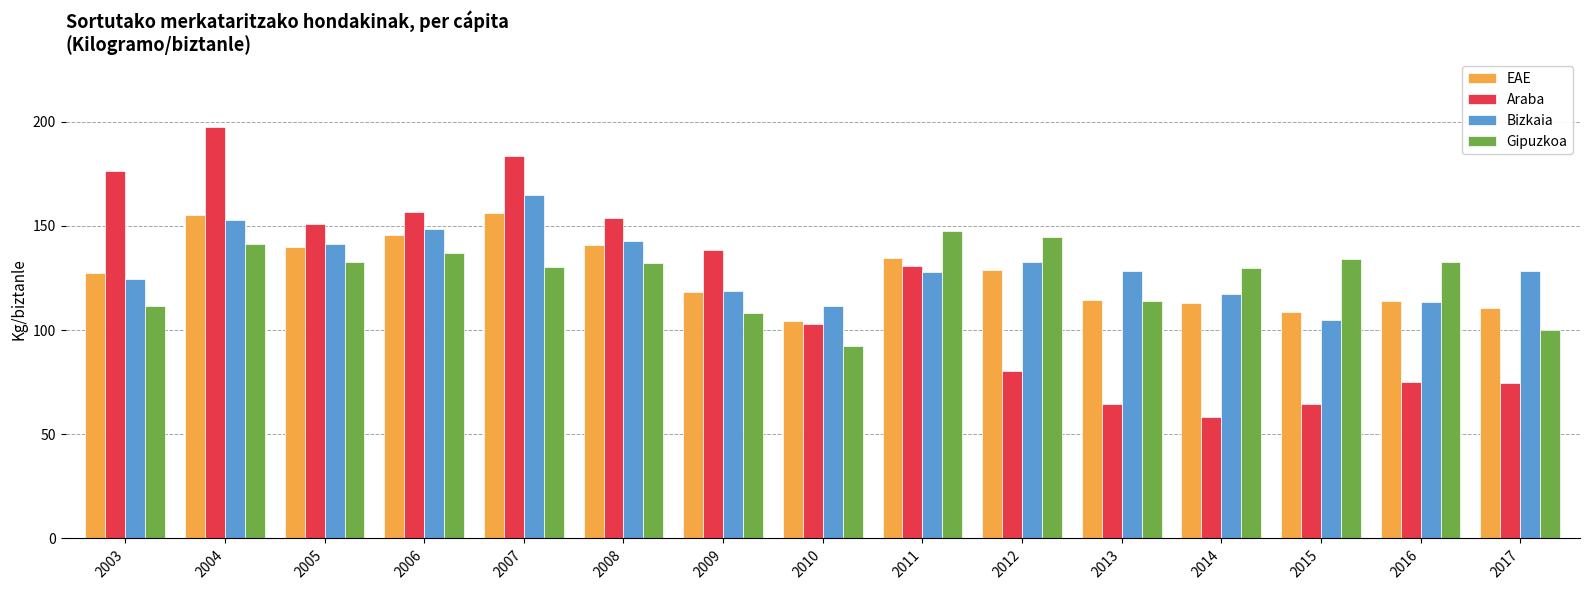

Which series has the largest total across all categories?

Bizkaia